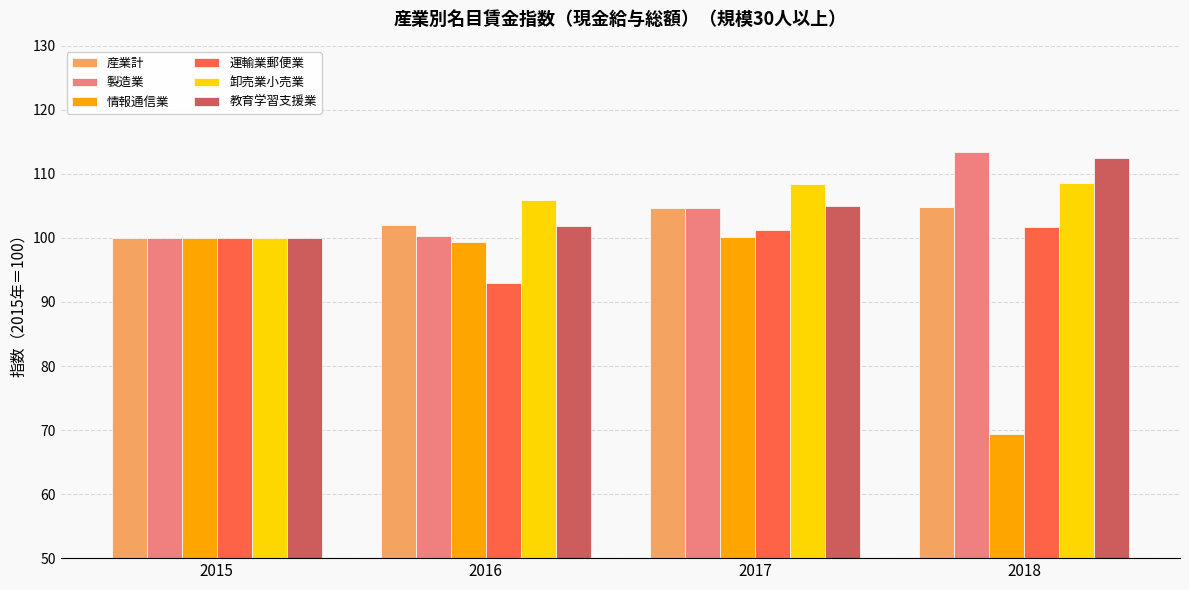

At which category is the sum across all series the highest?

2017